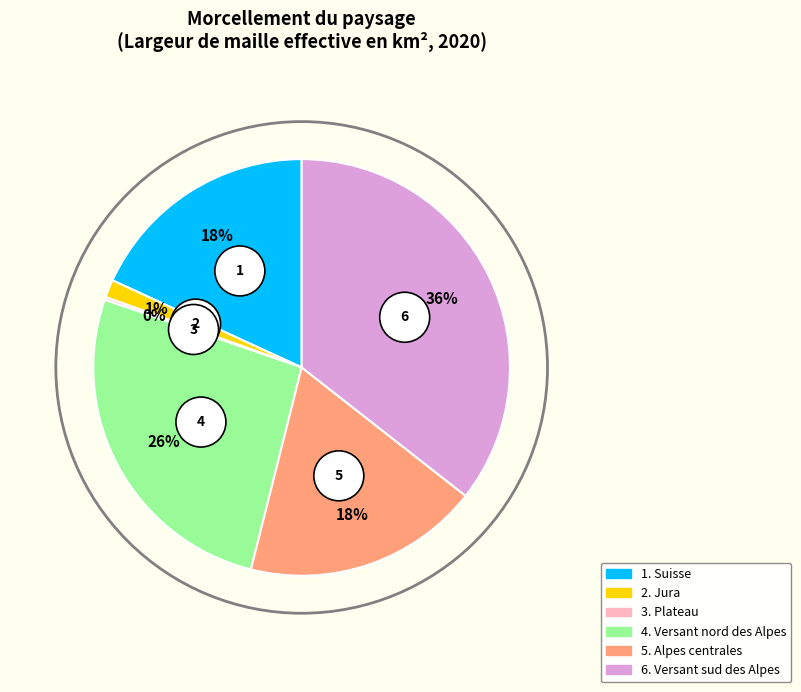

What percentage do Alpes centrales and Jura together represent?

19.7%